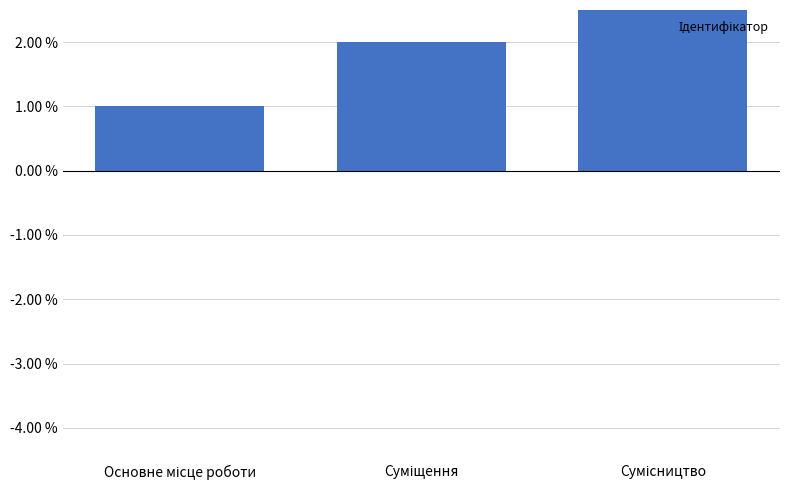

What is the average value?

2